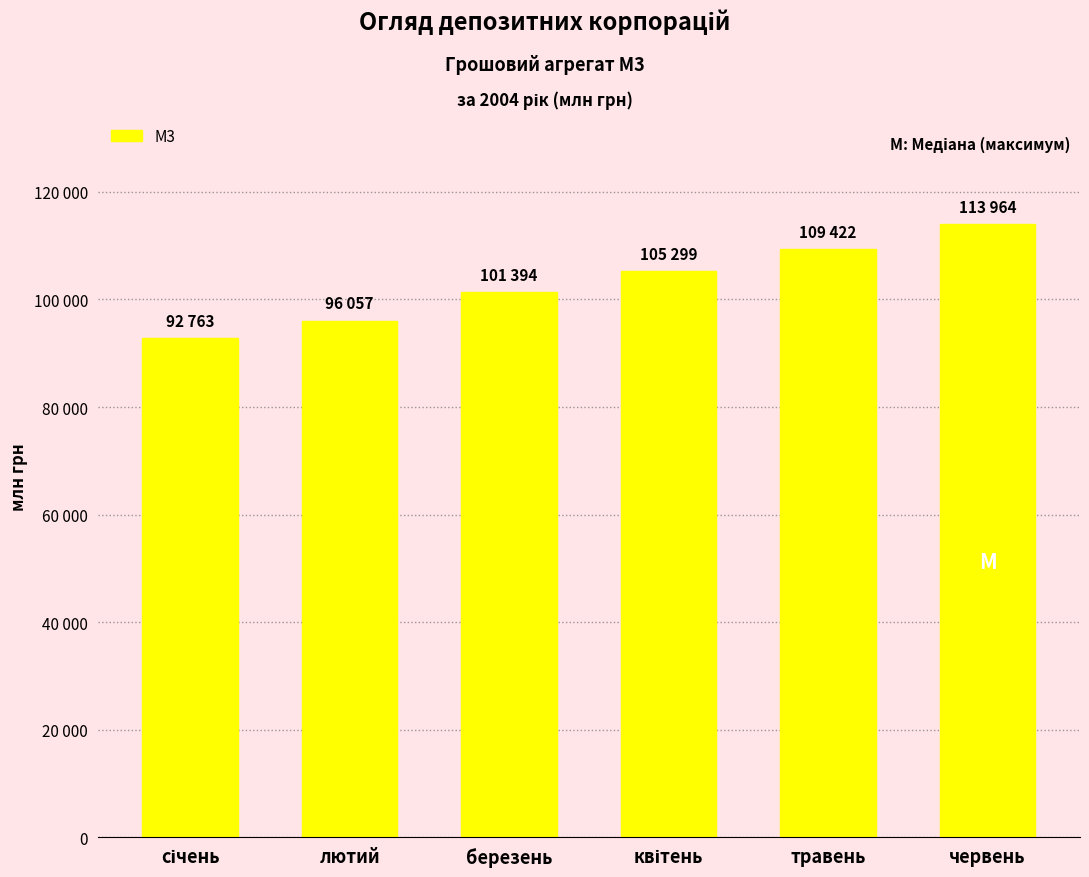

Does the chart contain any negative values?

No